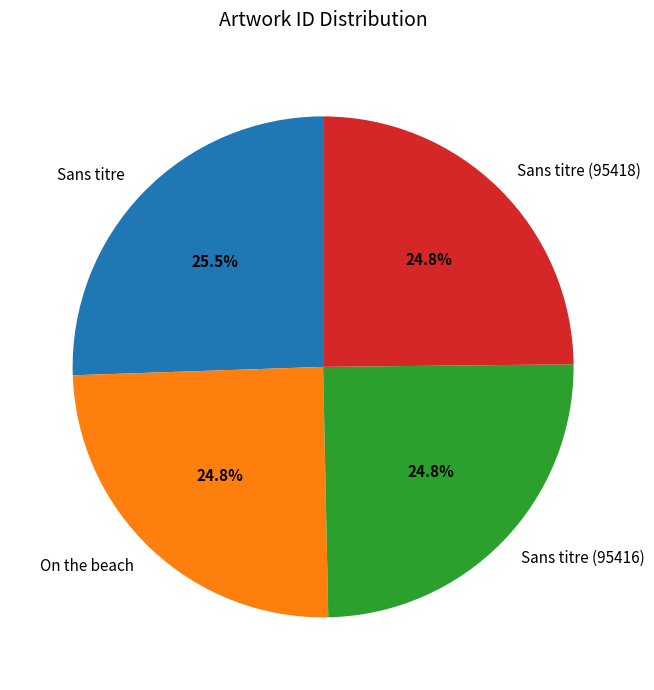

How many segments does this pie chart have?

4